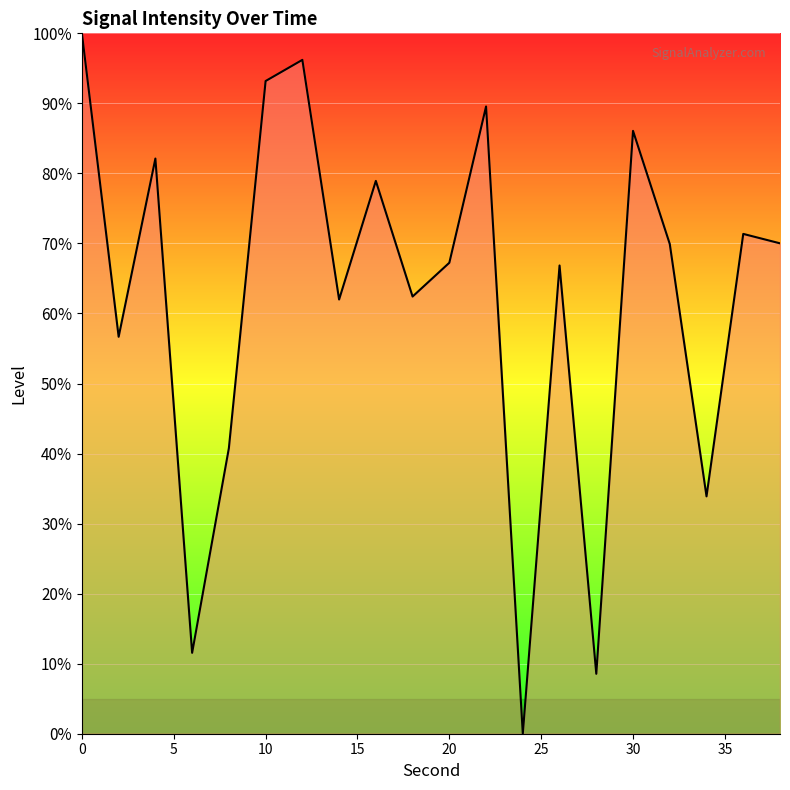

What is the maximum value shown in the chart?

100.0